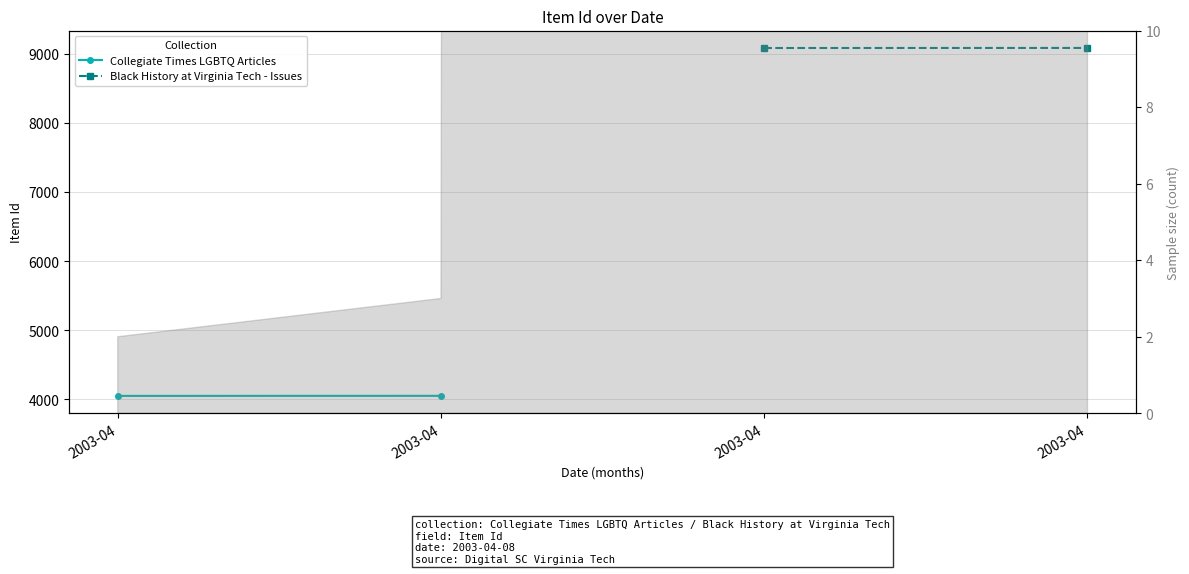

What is the highest value of the Black History at Virginia Tech - Issues series?

9086